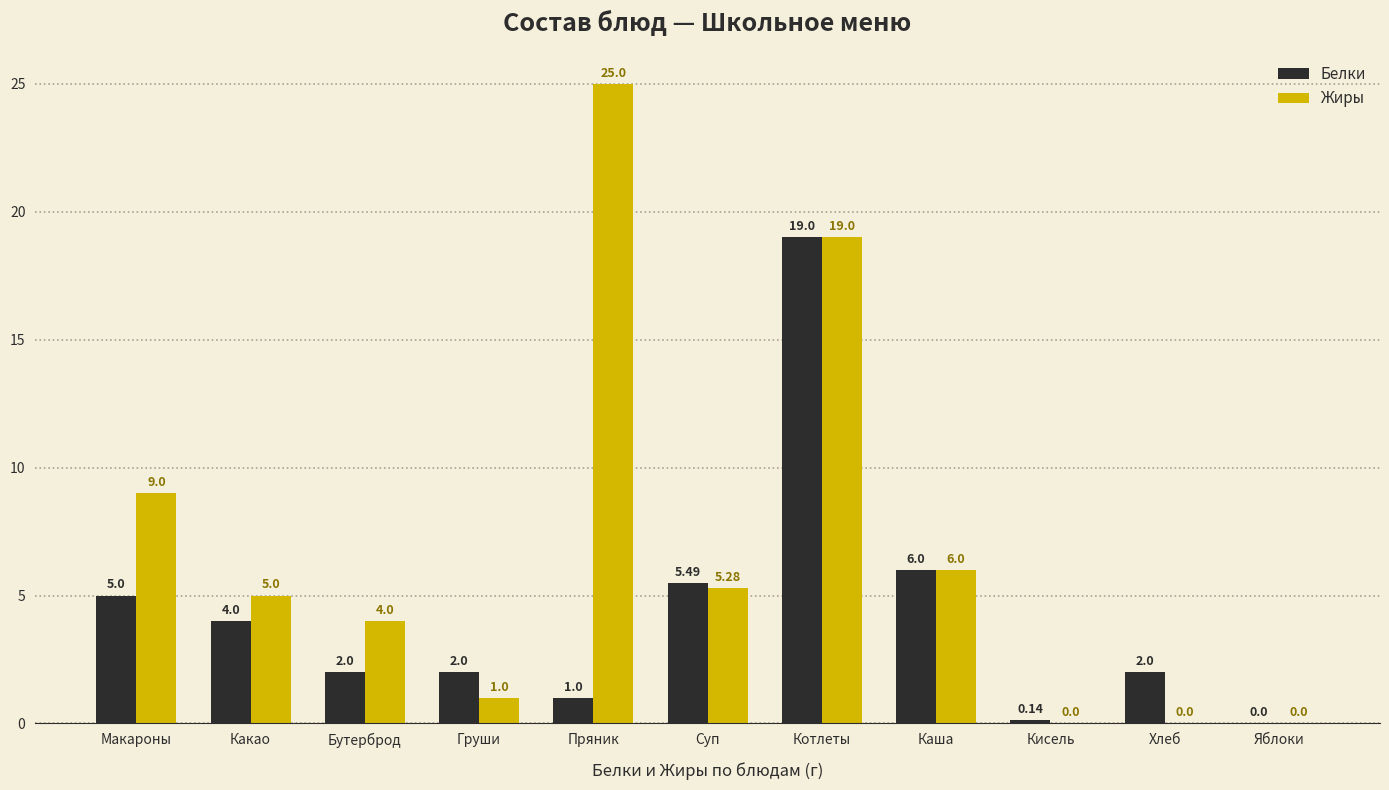

Between Кисель and Хлеб, which series saw the biggest shift?

Белки